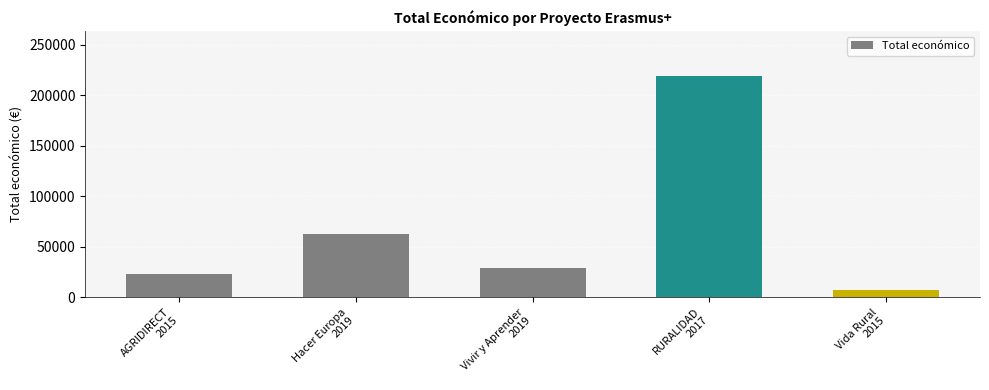

Which category has the lowest value across all series?

Vida Rural
2015